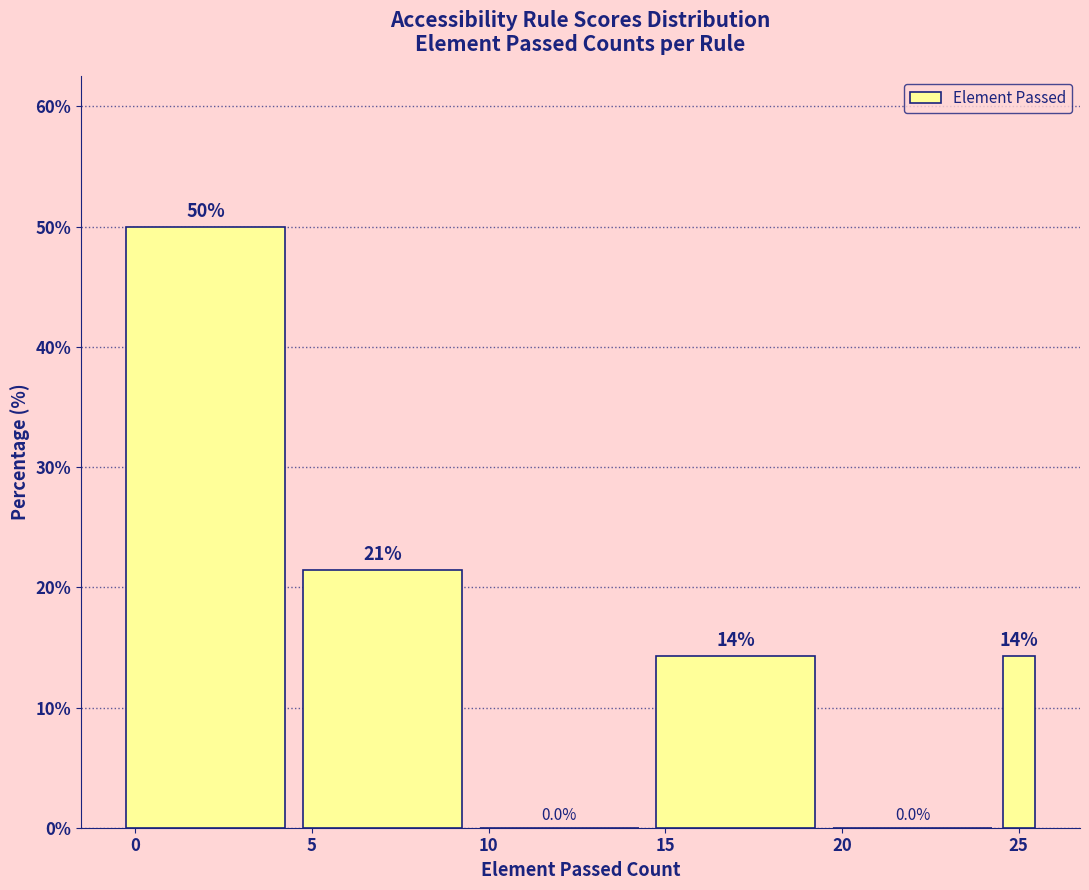

Around what value on the x-axis is the tallest bar? Give the approximate position of its centre, as read against the axis.

2.0